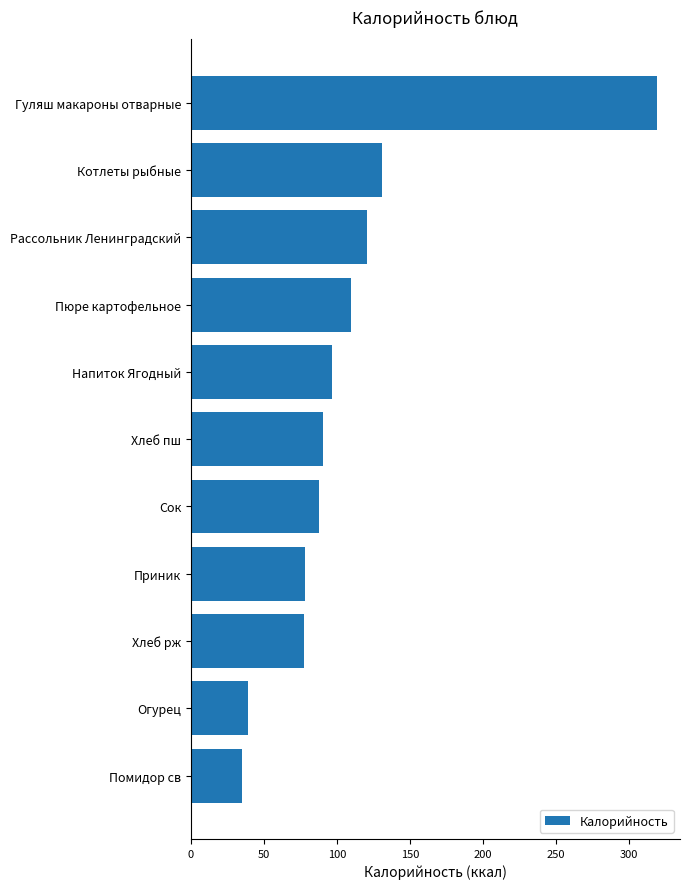

What position from the top is Сок?

7